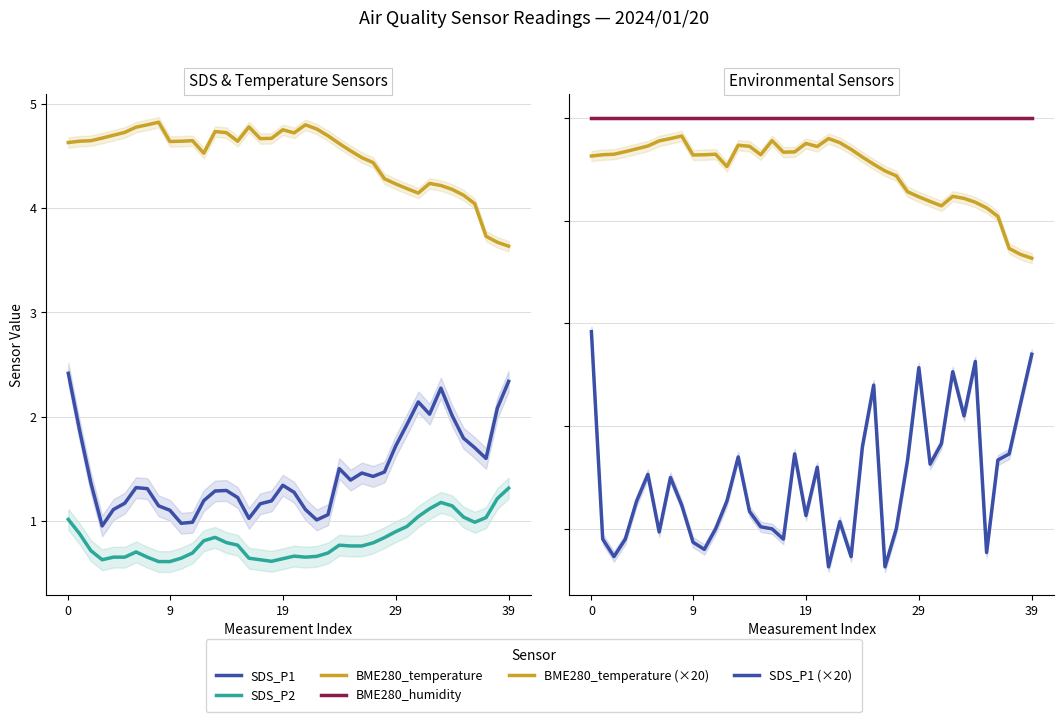

What is the difference between the maximum and second lowest values in the SDS_P1 (×20) series?

45.8